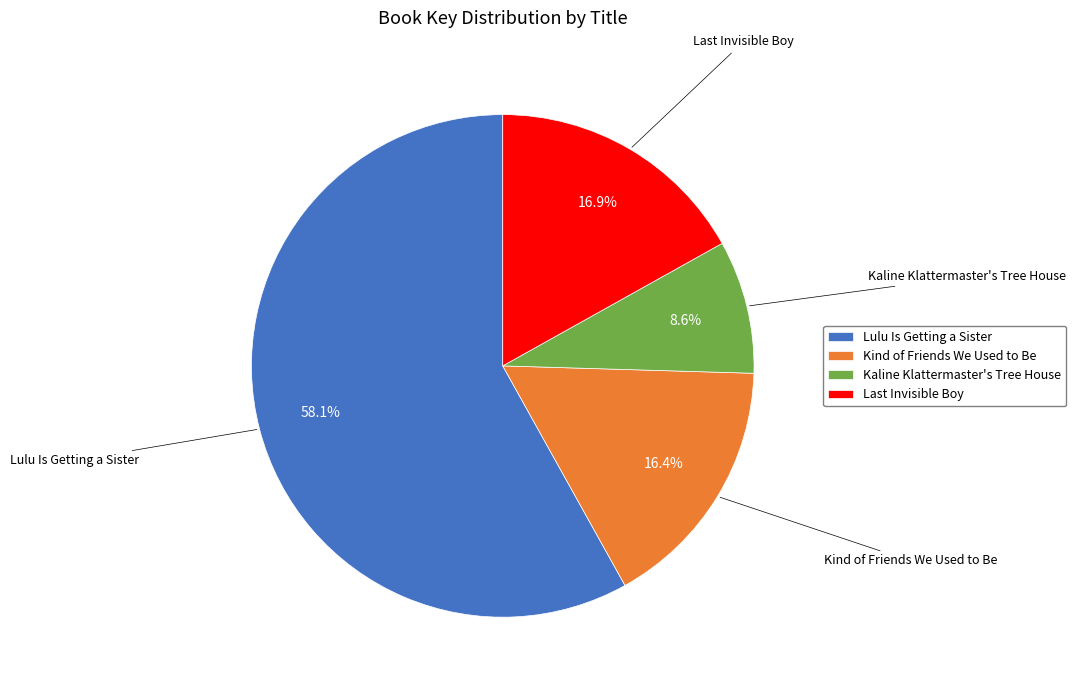

To the nearest percent, what percentage of the pie is Lulu Is Getting a Sister?

58%